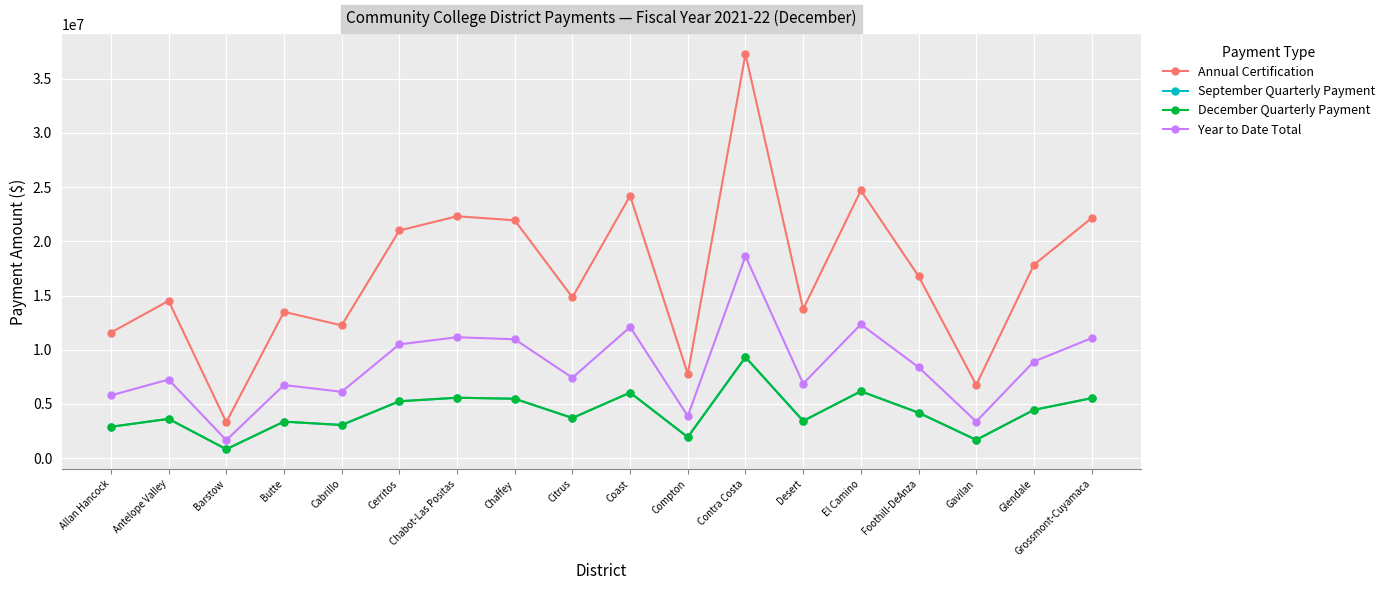

What is the label of the 5th point from the left?

Cabrillo